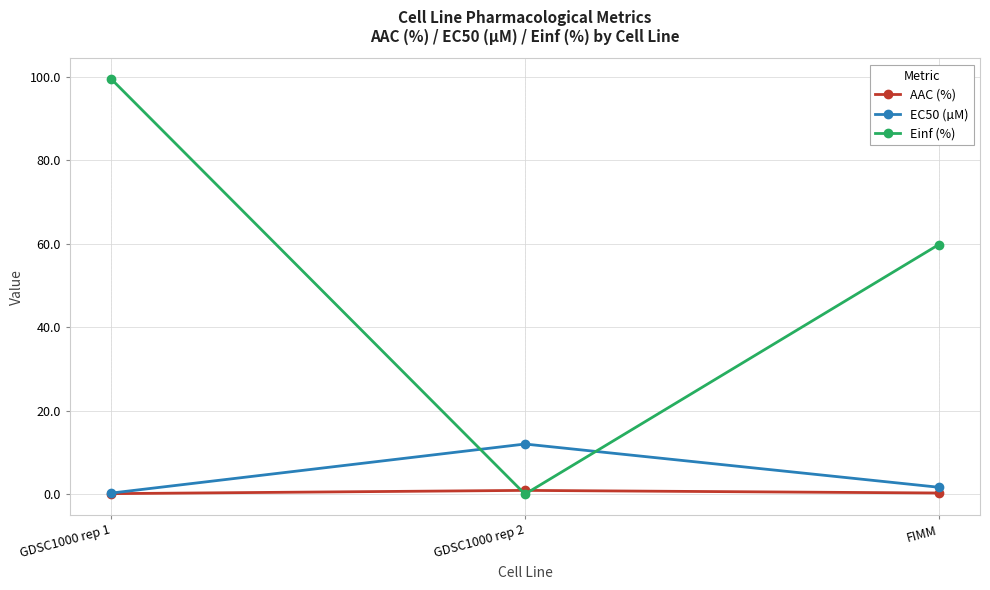

The Einf (%) series shows 88.7 at FIMM. True or false?

False